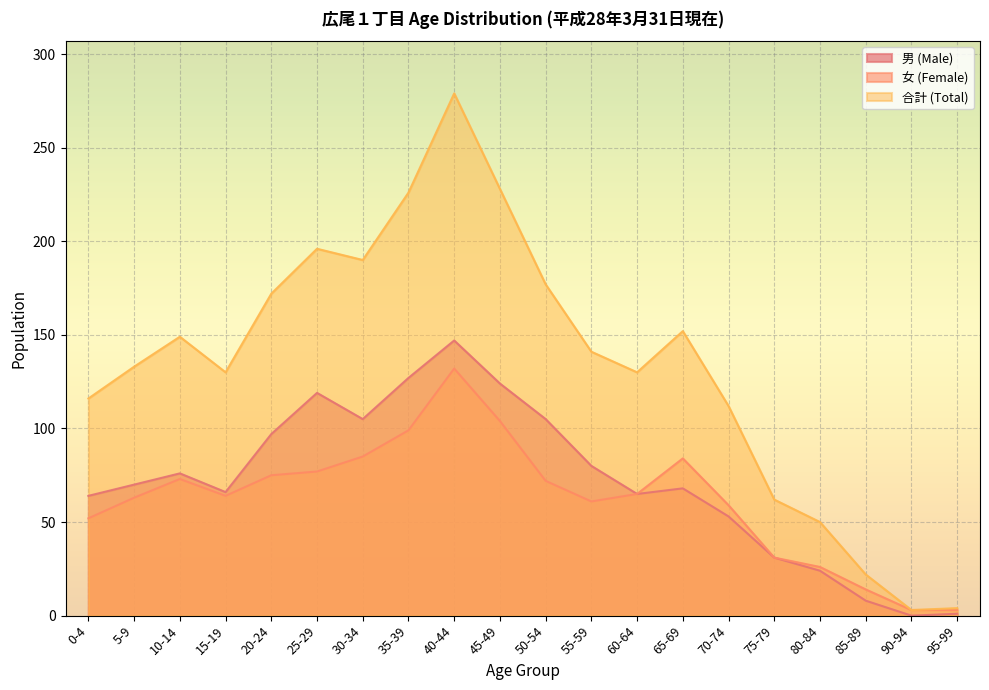

In 男 (Male), how many points are lower than both neighbors (excluding endpoints)?

4